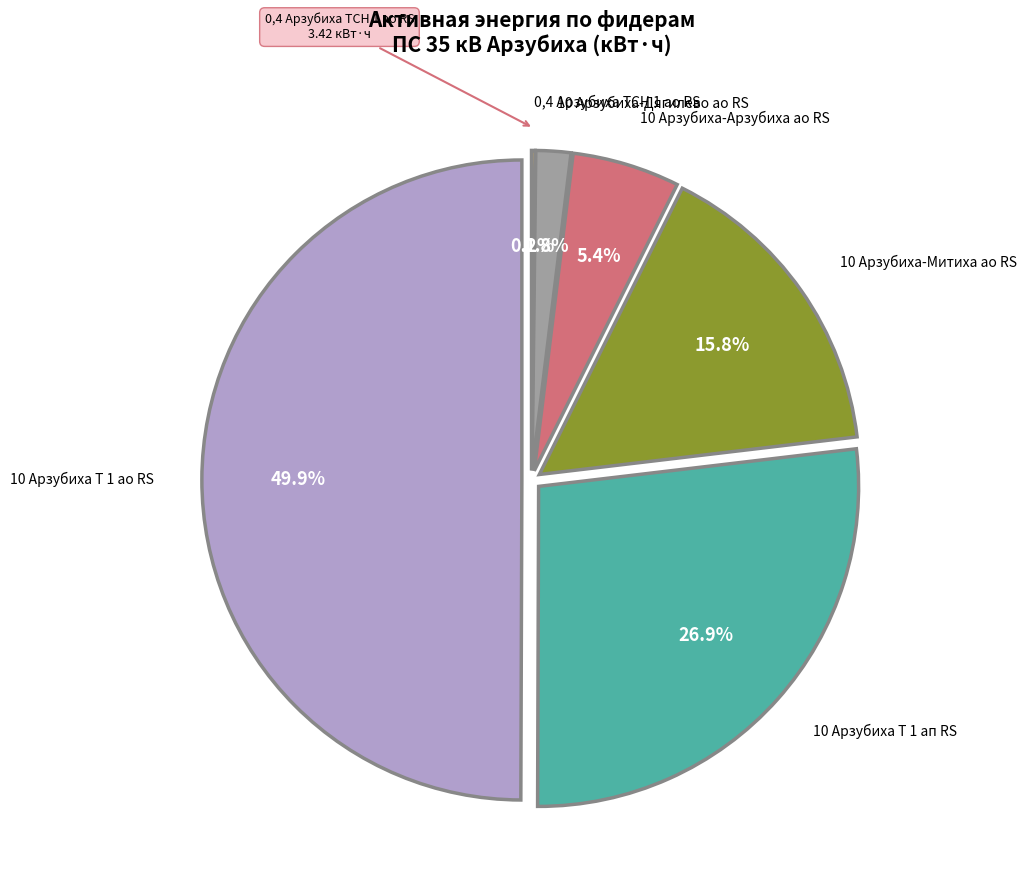

Is it true that 10 Арзубиха-Митиха ао RS is 5% of the pie?

False